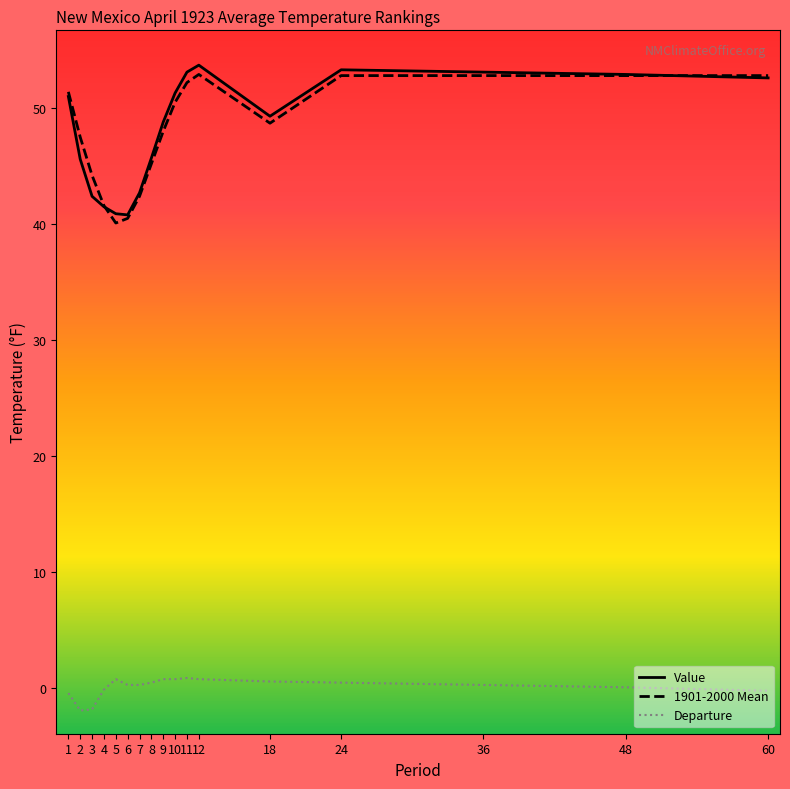

True or false: Departure and Value intersect in this chart.

False